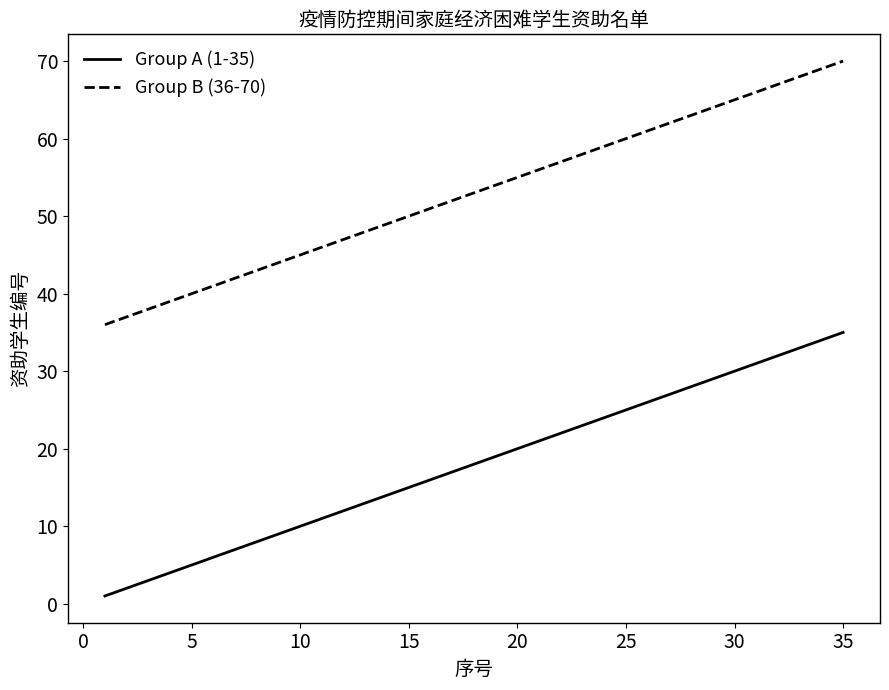

True or false: Group B (36-70) and Group A (1-35) cross at least once.

False